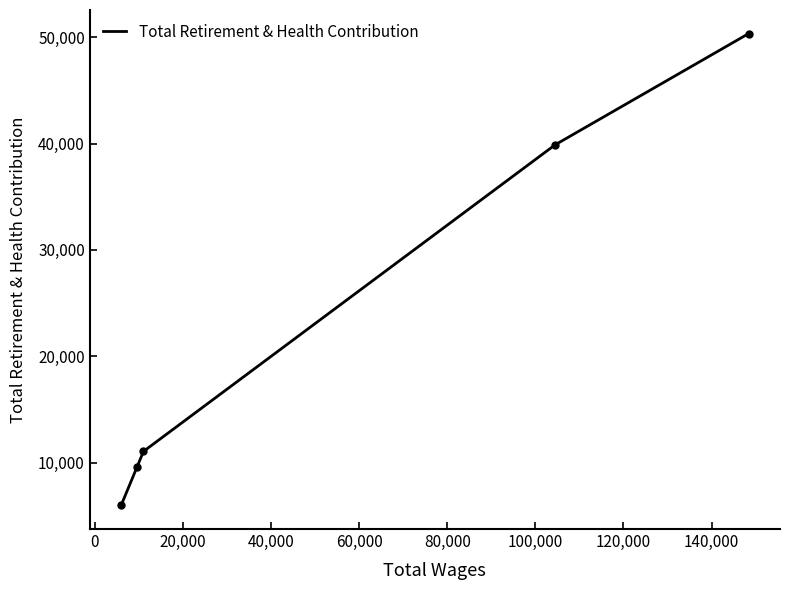

Count the number of data series in this chart.

1